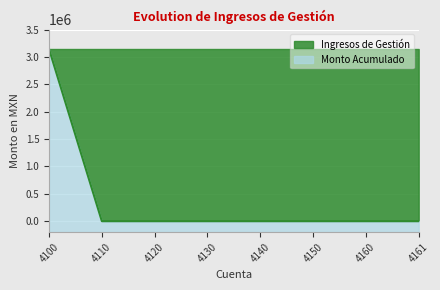

Rank the categories by value from lowest to highest.

4110, 4120, 4130, 4140, 4150, 4160, 4161, 4100